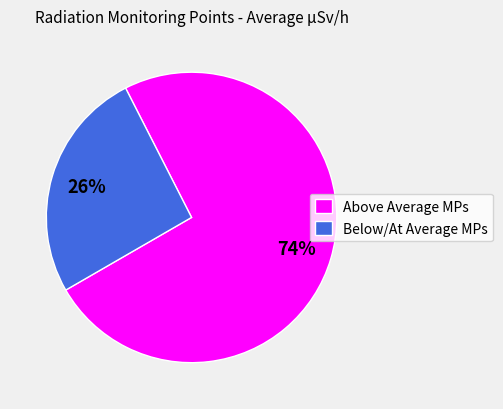

Which slice is the largest?

Above Average MPs